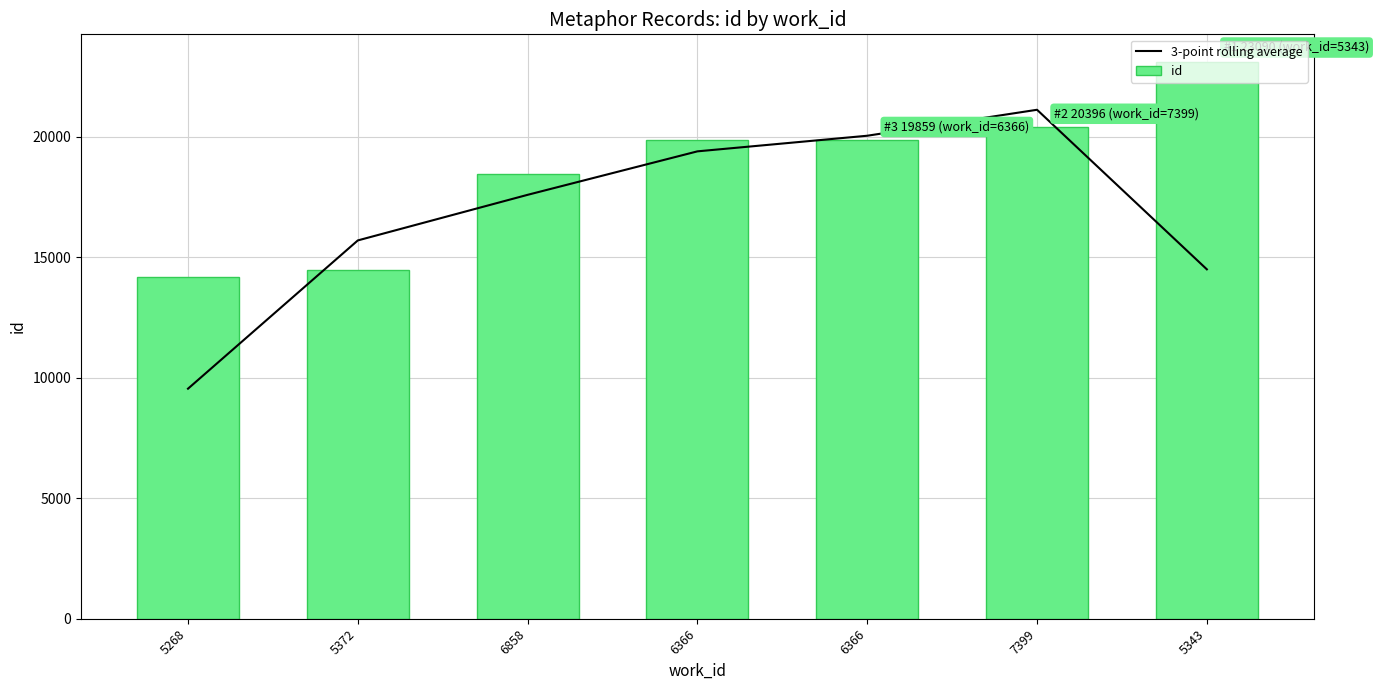

What is the difference between the id values at 6858 and 5372?

4005